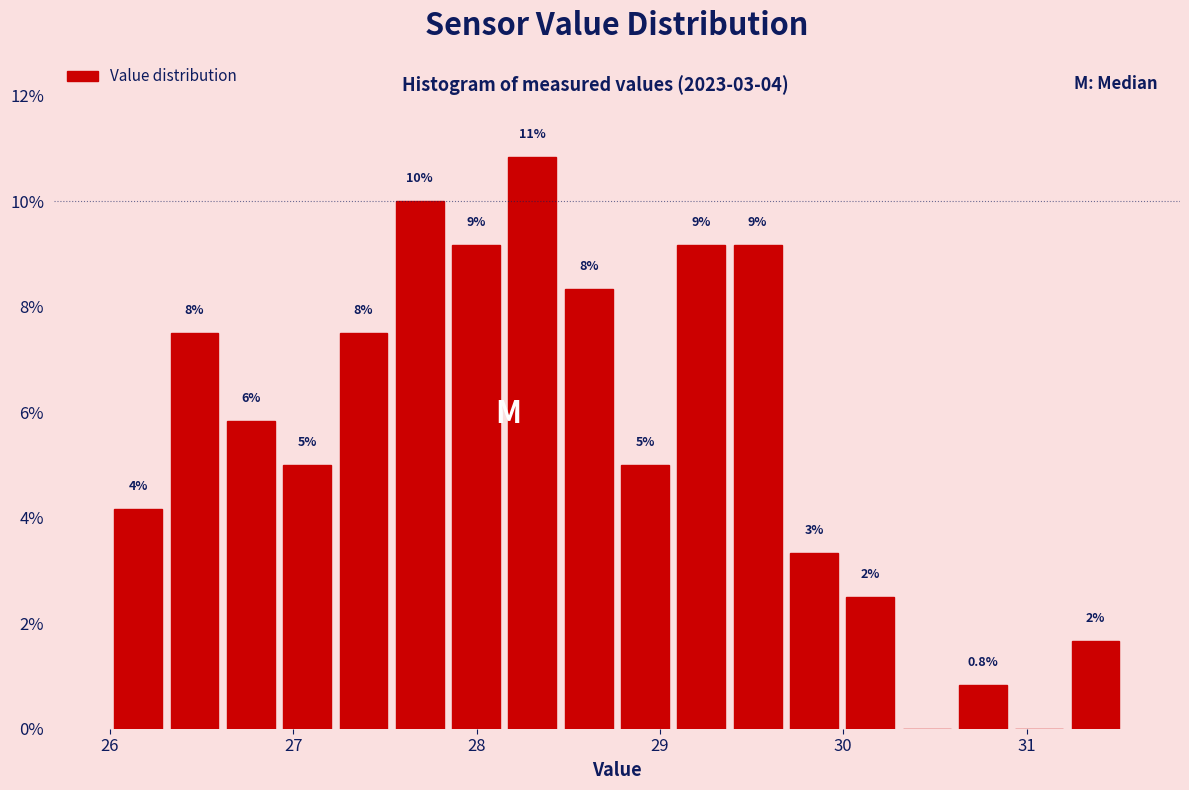

Around what value on the x-axis is the tallest bar? Give the approximate position of its centre, as read against the axis.

28.3